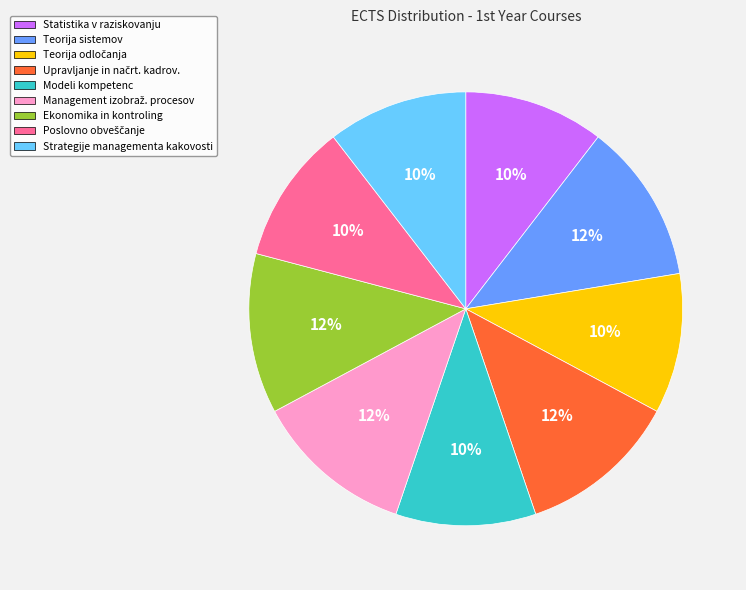

Is there a majority slice in this chart?

No